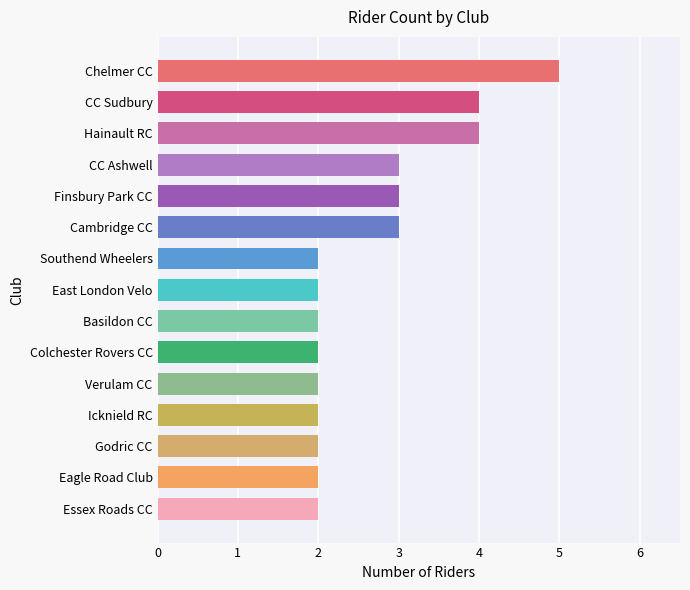

Reading bottom to top, extract all data points from this chart.

Essex Roads CC=2	Eagle Road Club=2	Godric CC=2	Icknield RC=2	Verulam CC=2	Colchester Rovers CC=2	Basildon CC=2	East London Velo=2	Southend Wheelers=2	Cambridge CC=3	Finsbury Park CC=3	CC Ashwell=3	Hainault RC=4	CC Sudbury=4	Chelmer CC=5